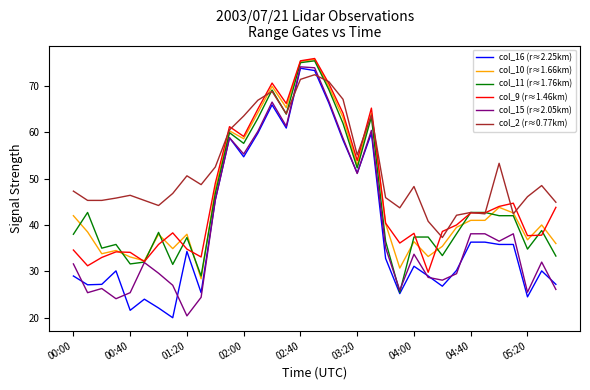

Which series has the largest total across all categories?

col_2 (r≈0.77km)